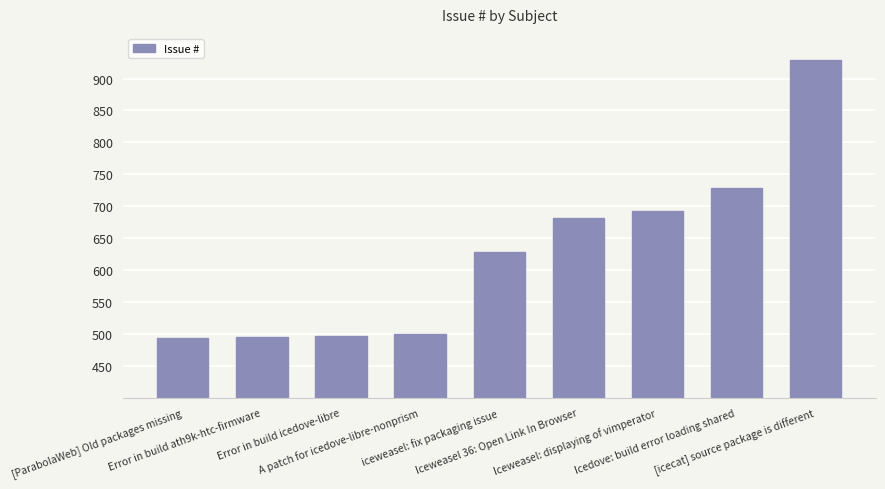

What is the sum of all values?

5643